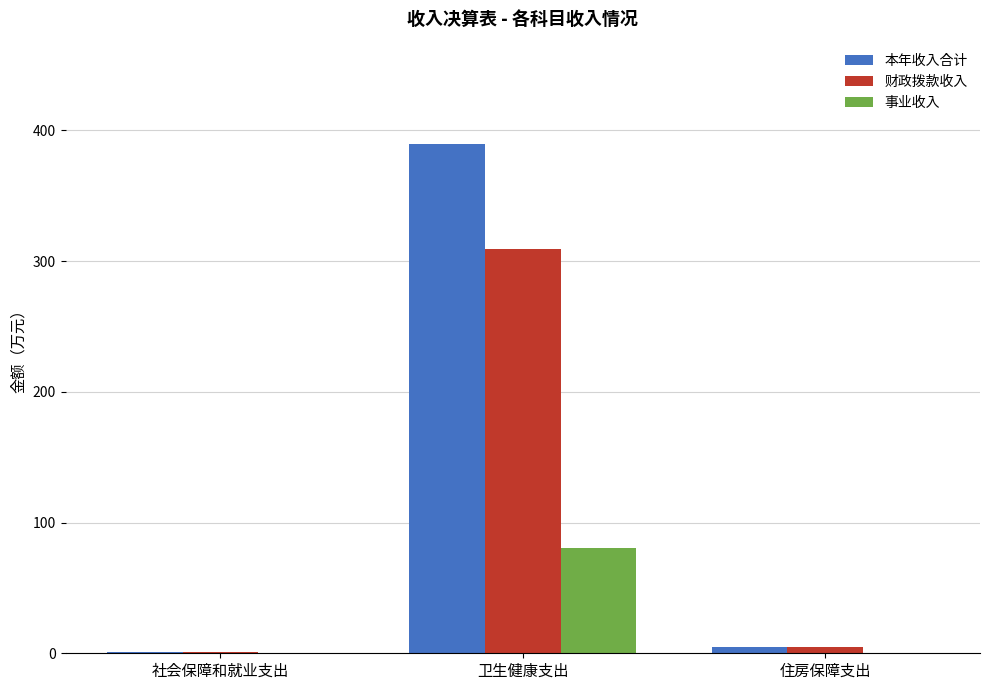

Which series has the largest total across all categories?

本年收入合计